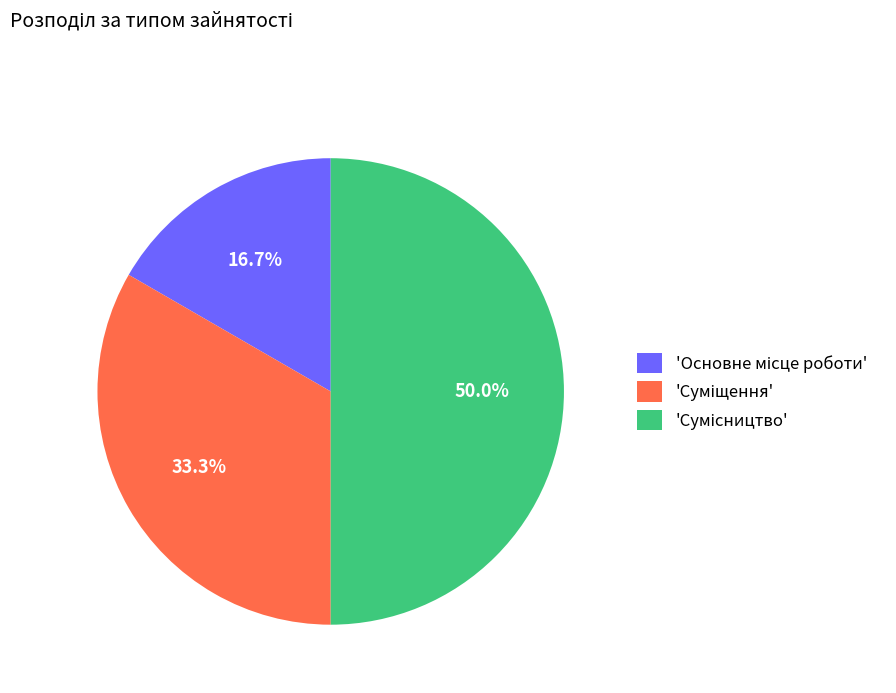

How many segments does this pie chart have?

3